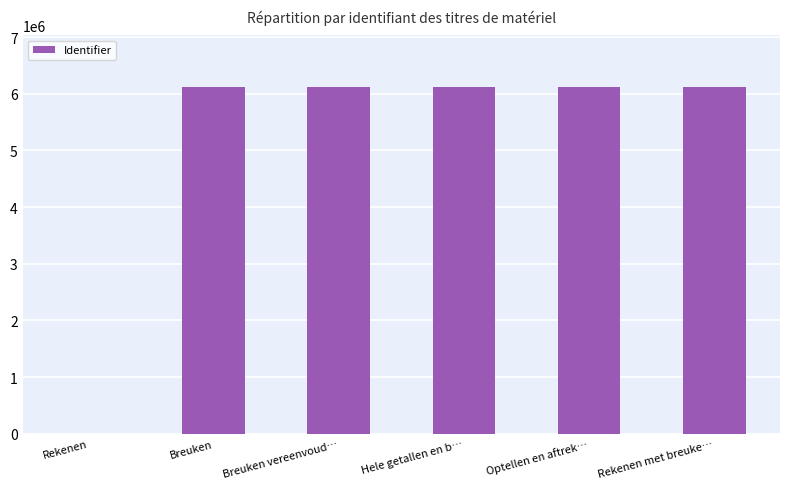

Is it true that the value at Optellen en aftrek… is 6111709?

True